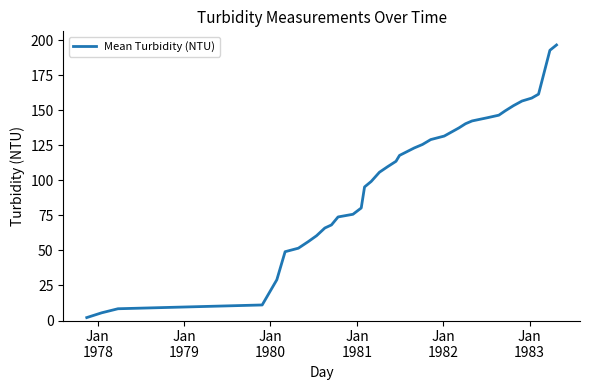

What is the maximum value shown in the chart?

196.6